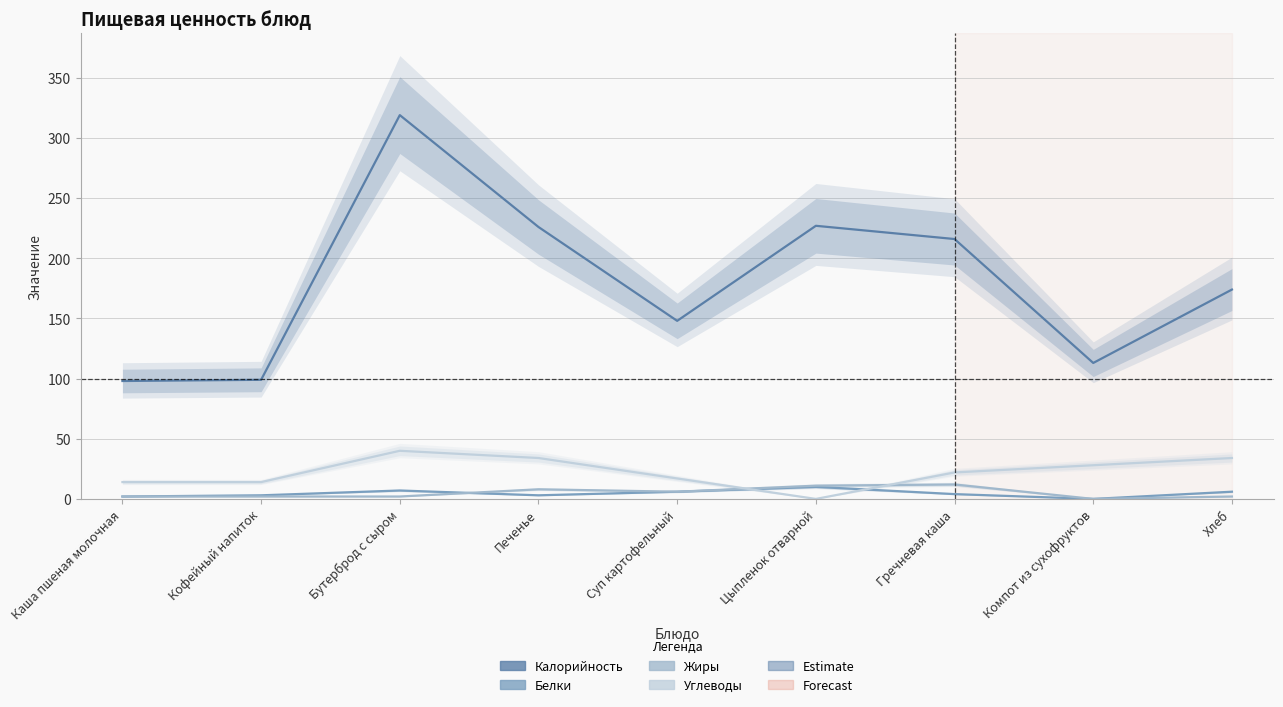

At which category is the sum across all series the highest?

Бутерброд с сыром